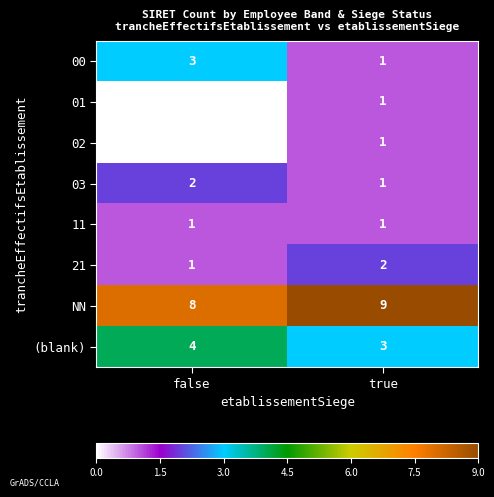

Which series has the widest spread of values?

00